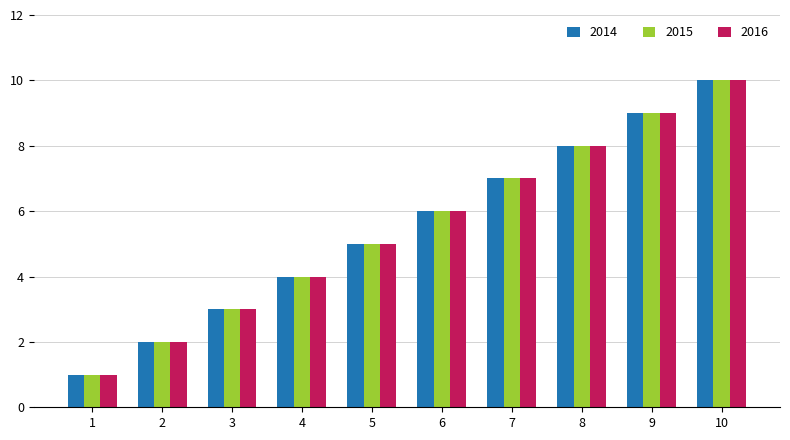

What is the greatest value displayed?

10